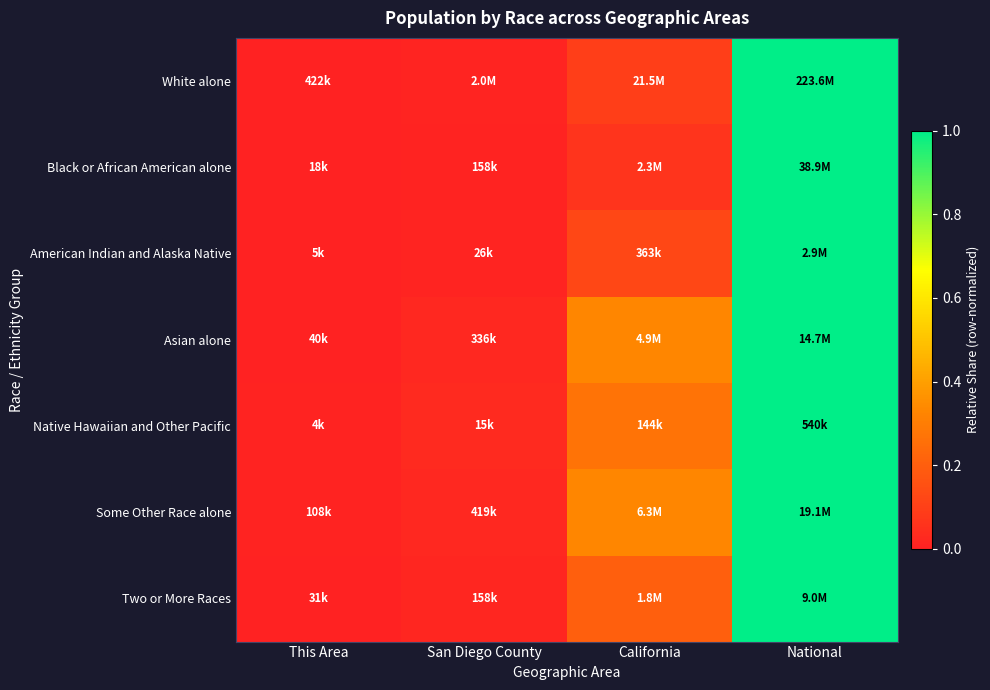

What is the total value across all series at California?

1.4